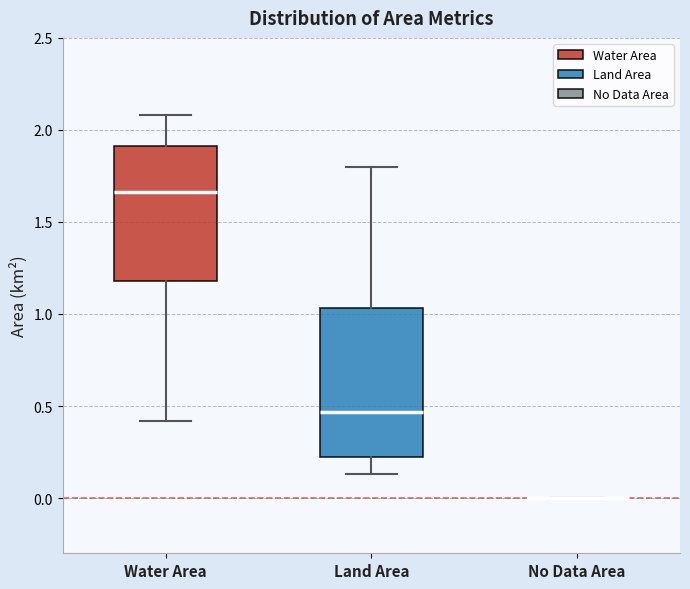

Reading left to right, read every box against the y-axis: the position of its median line, the range the box covers, and the ends of its whiskers. The values are not printed on the chart, so give them approximately, as read against the axis.

Water Area: median 1.65, box 1.20 to 1.90, whiskers 0.40 to 2.10
Land Area: median 0.45, box 0.20 to 1.05, whiskers 0.15 to 1.80
No Data Area: box collapsed to a line at 0.00, whiskers 0.00 to 0.00